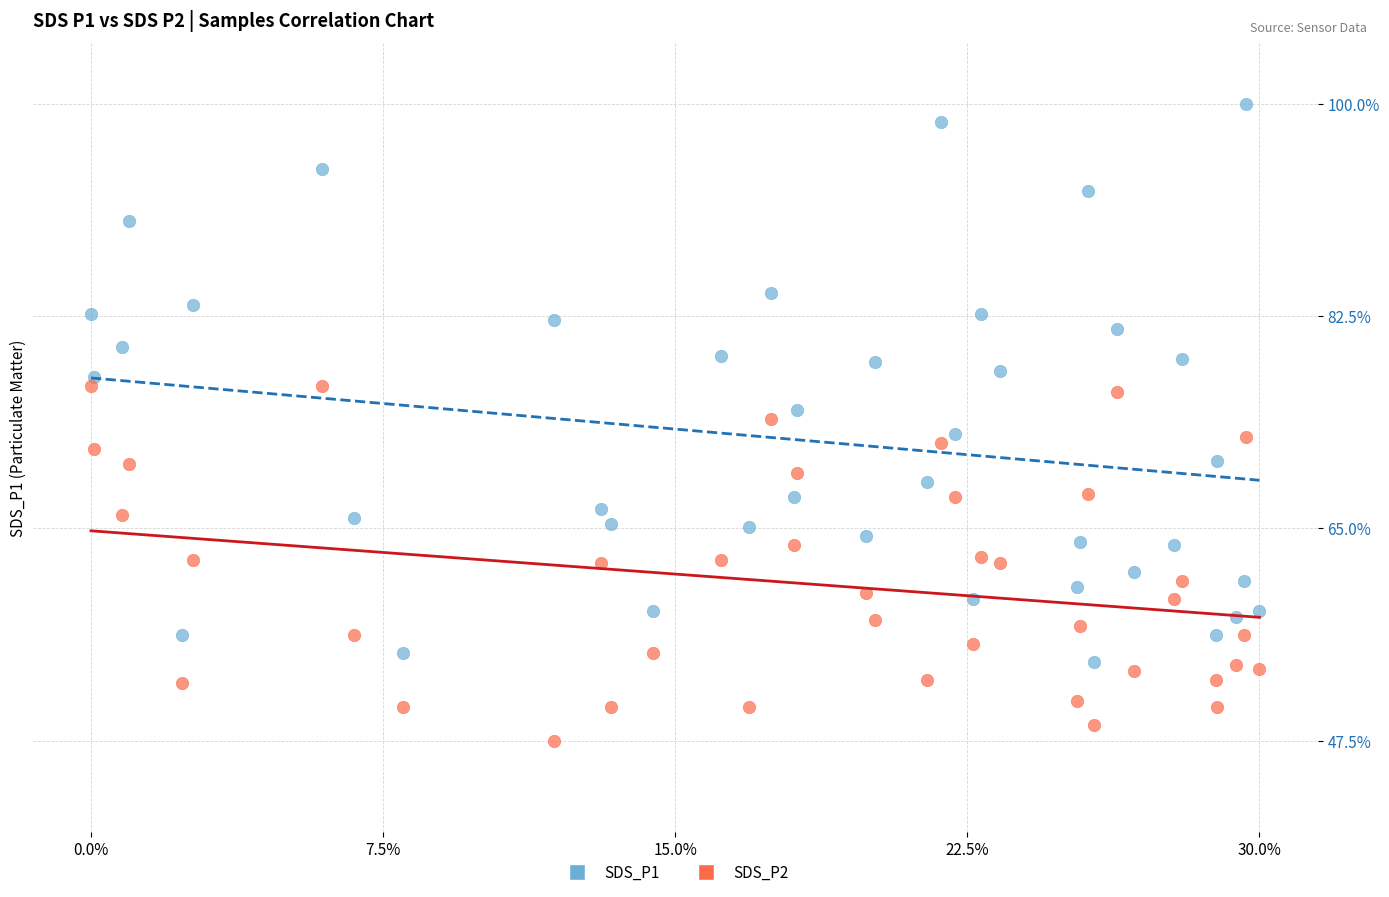

Which series contains the lowest Y value?

SDS_P2